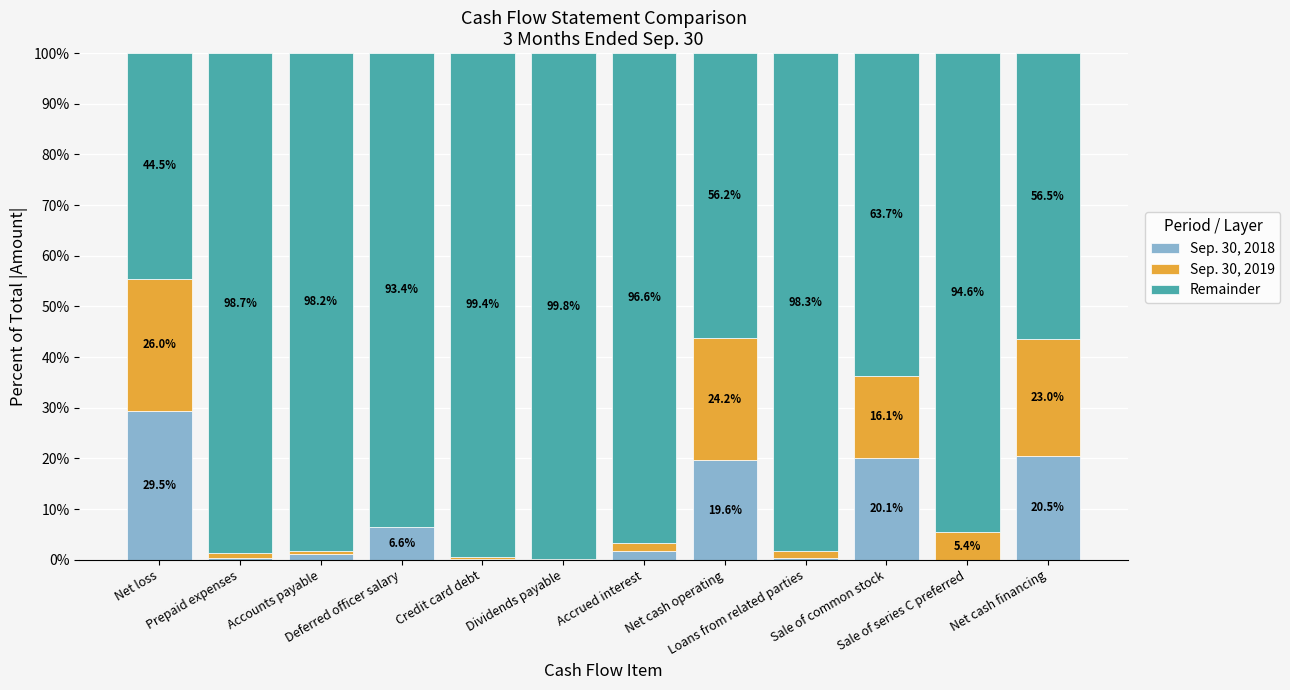

What is the maximum value for Sep. 30, 2018?

29.5